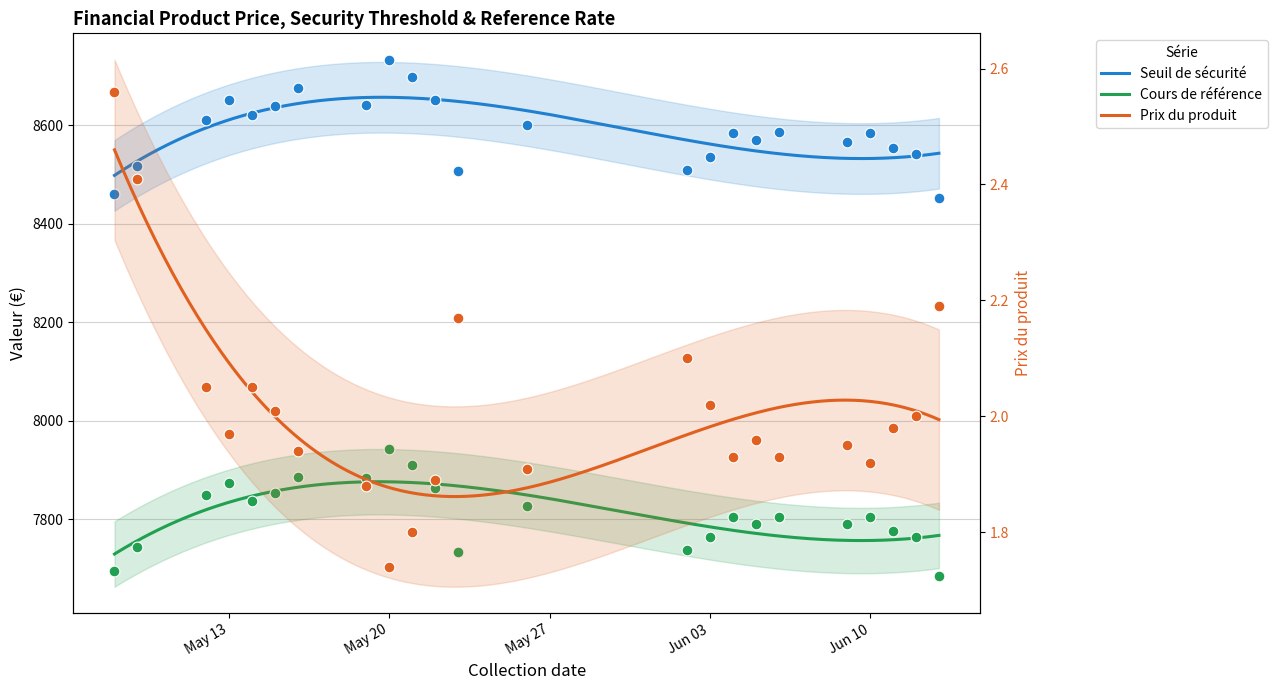

Is the value of Prix du produit at 2025-06-05 greater than the value of Cours de référence at 2025-05-19?

No